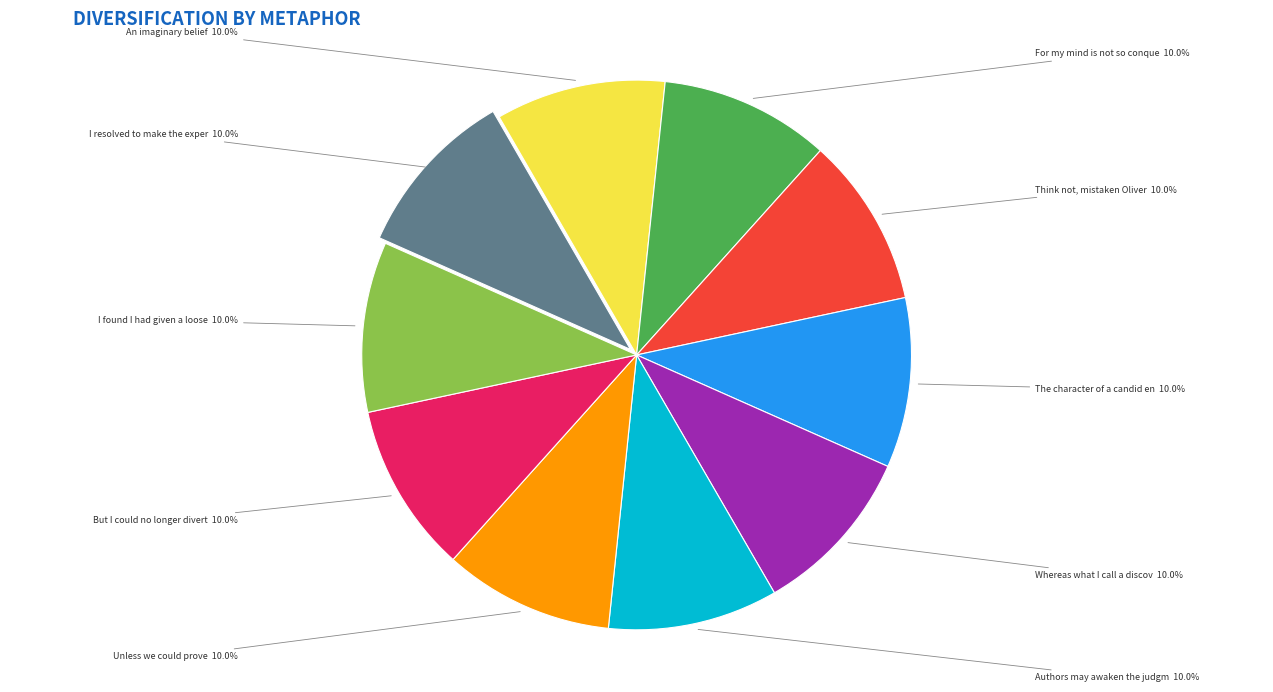

Is there any slice that represents more than half of the pie?

No